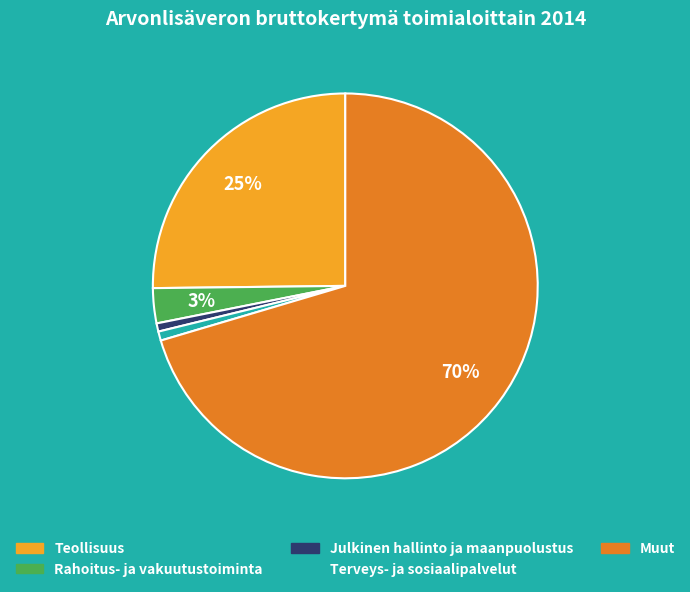

To the nearest percent, what percentage of the pie is Teollisuus?

25%